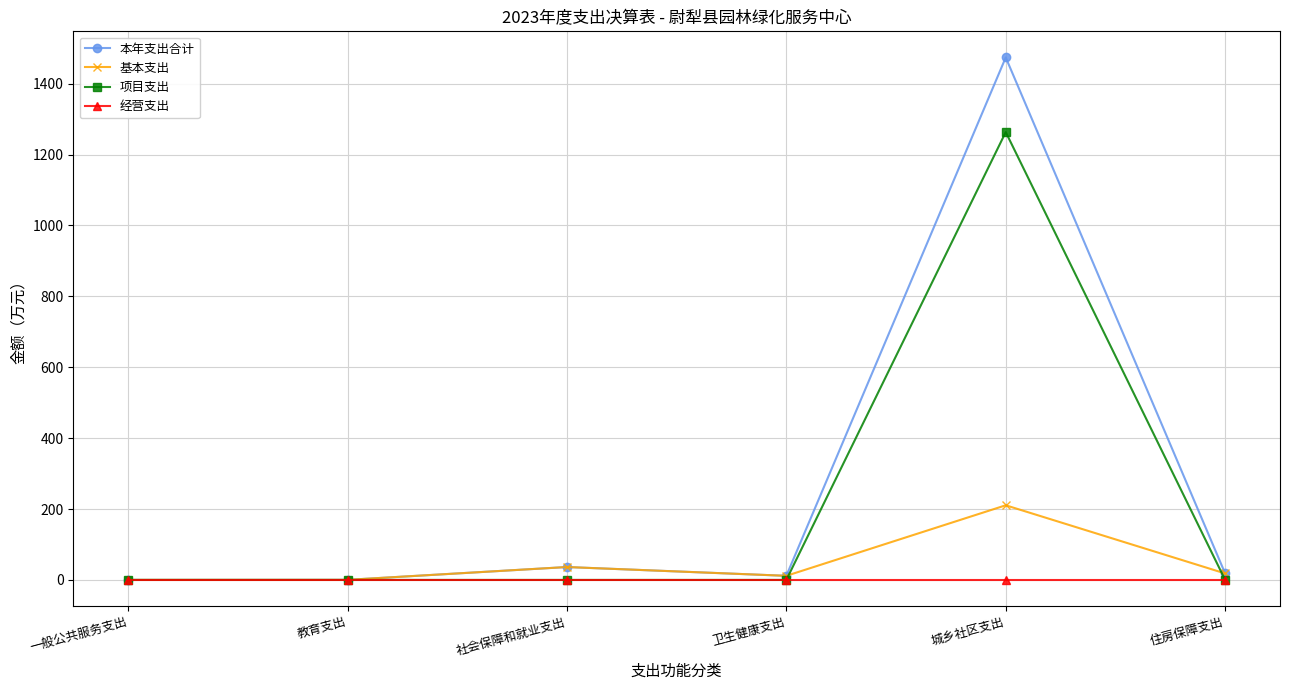

Is it true that 项目支出 equals 2035.7 at 城乡社区支出?

False